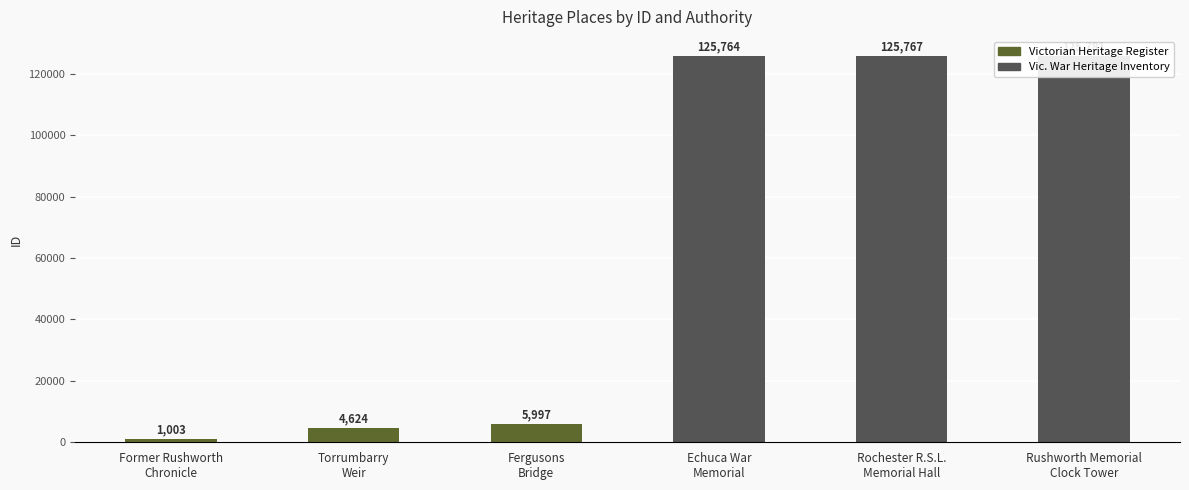

Are the bars horizontal?

No